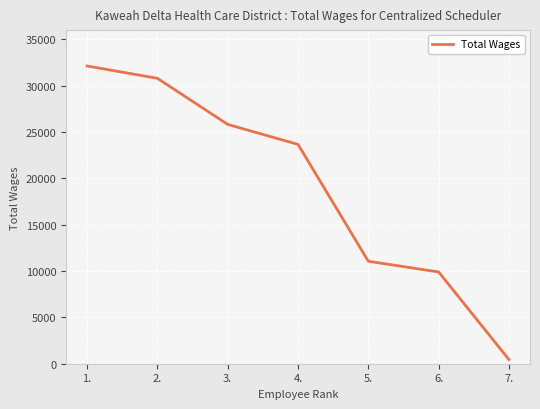

Read the value at 6., to the nearest 50.

9900